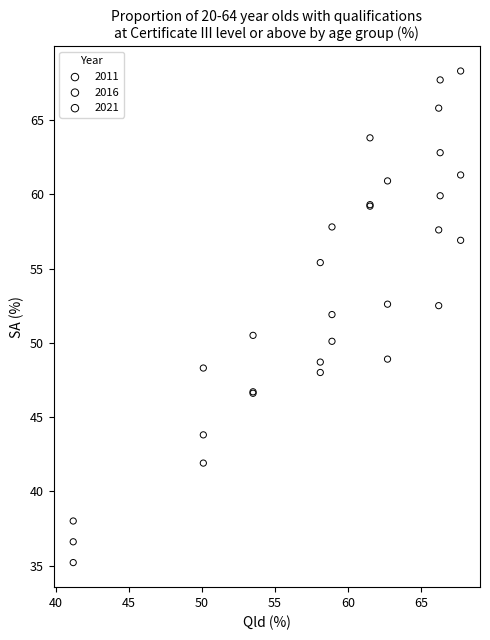

Which series has the widest spread of Y values?

2021